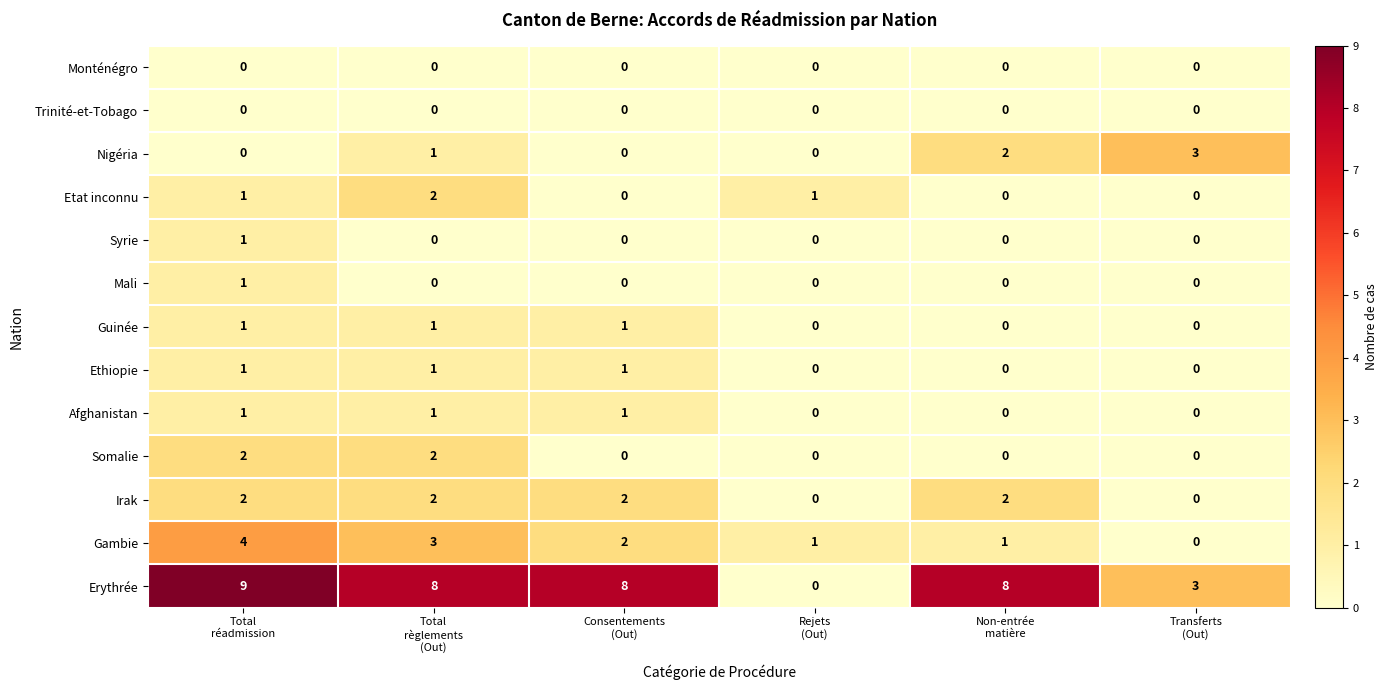

Which series has the largest range (max minus min)?

Erythrée